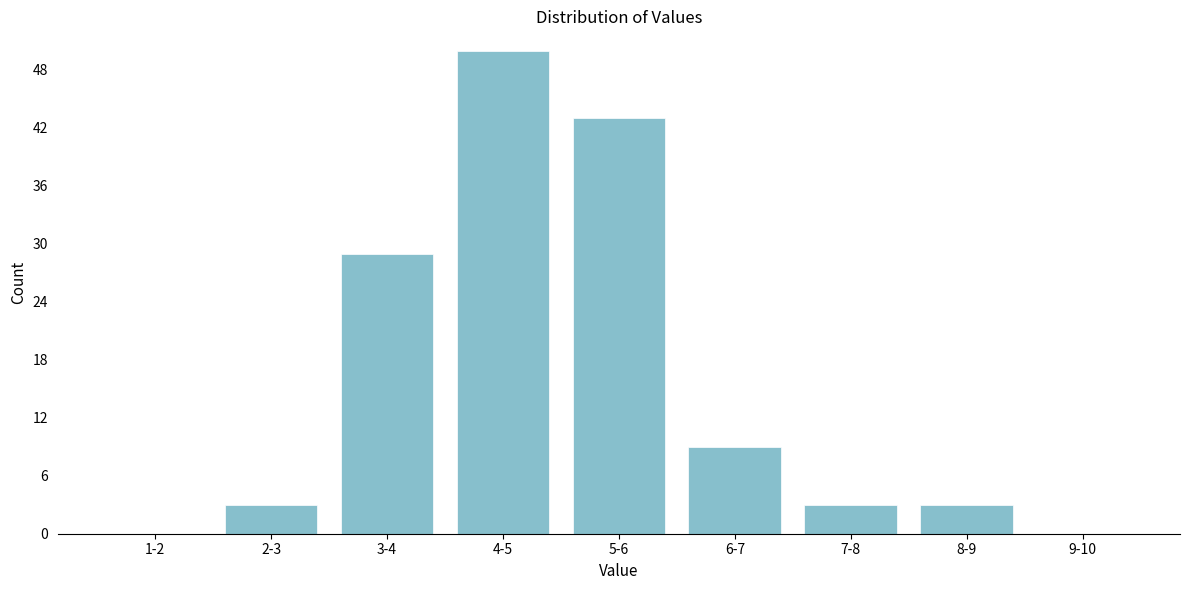

Reading left to right, transcribe all the data shown in this chart.

1-2=0	2-3=3	3-4=29	4-5=50	5-6=43	6-7=9	7-8=3	8-9=3	9-10=0